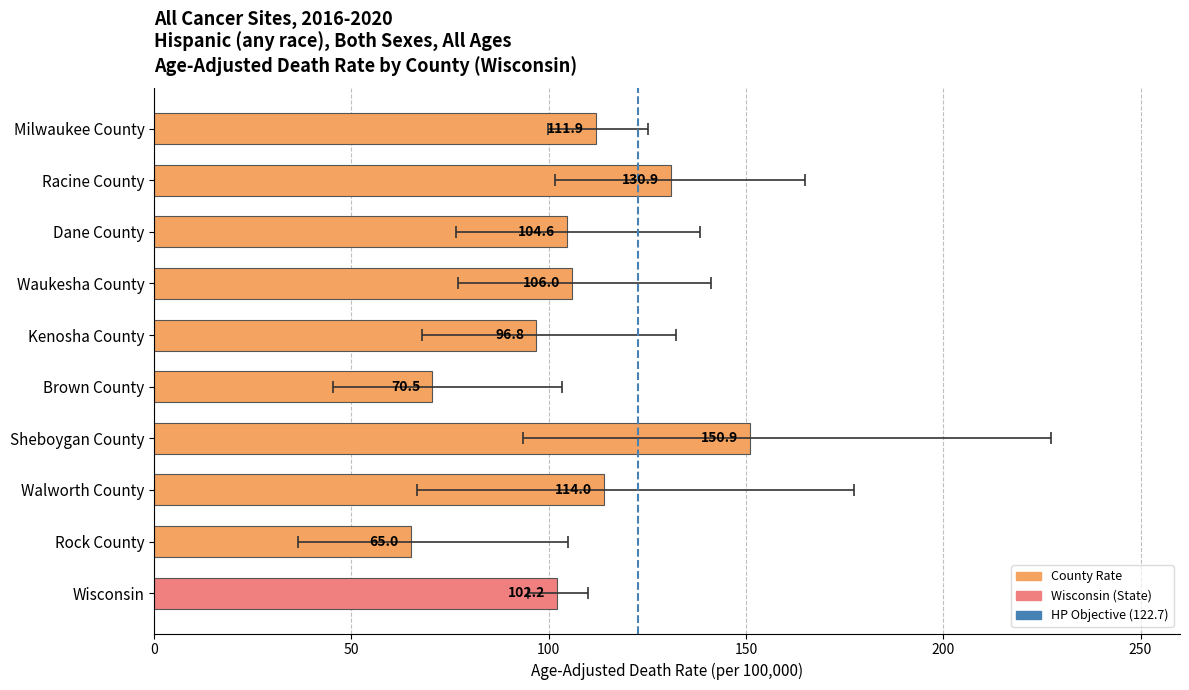

Reading right to left, transcribe all the data shown in this chart.

102.2	65.0	114.0	150.9	70.5	96.8	106.0	104.6	130.9	111.9